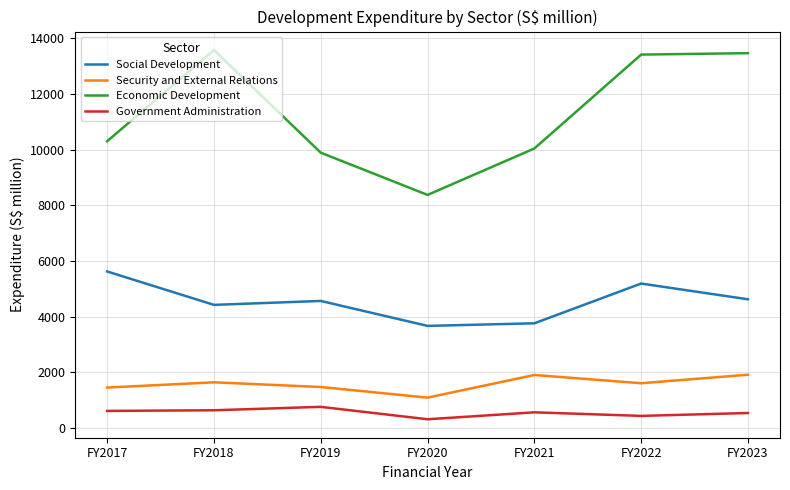

At which label does Security and External Relations first exceed 1604?

FY2018